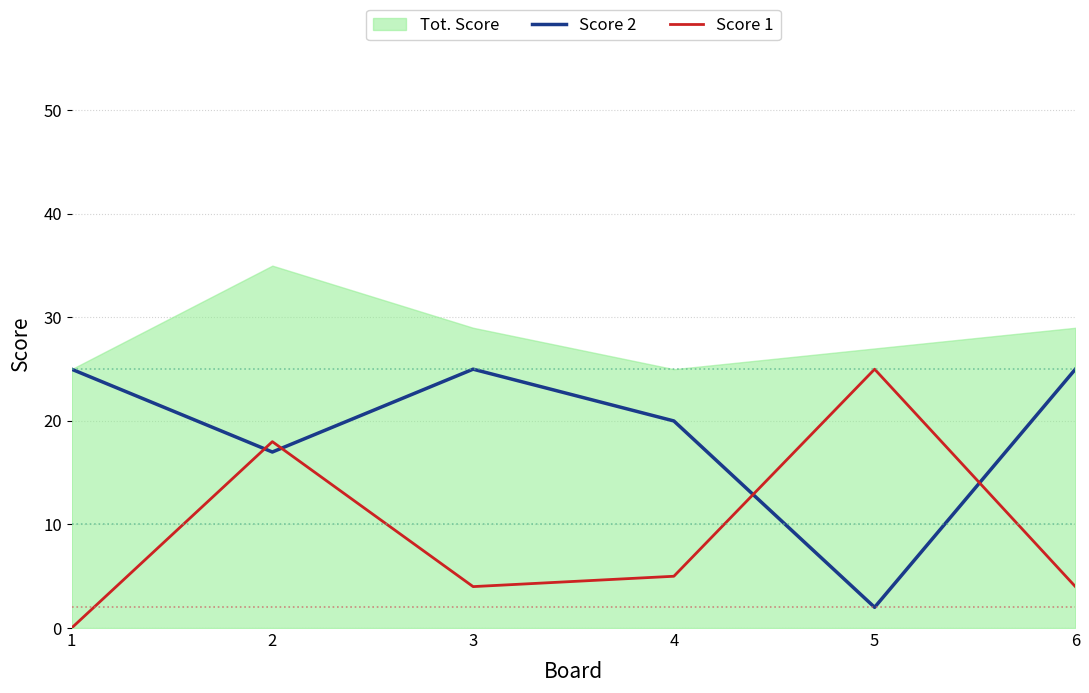

What is the value of the Score 2 point at the 4th from the left?

20